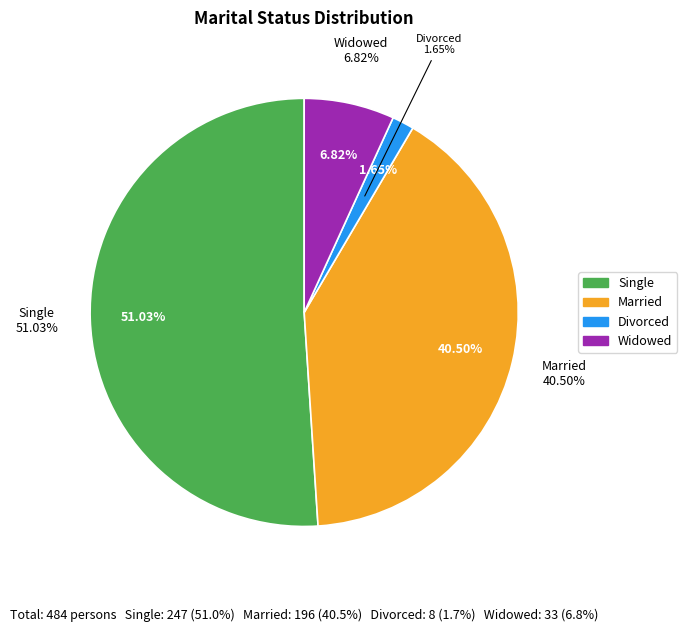

To the nearest percent, what percentage of the pie is Widowed?

7%